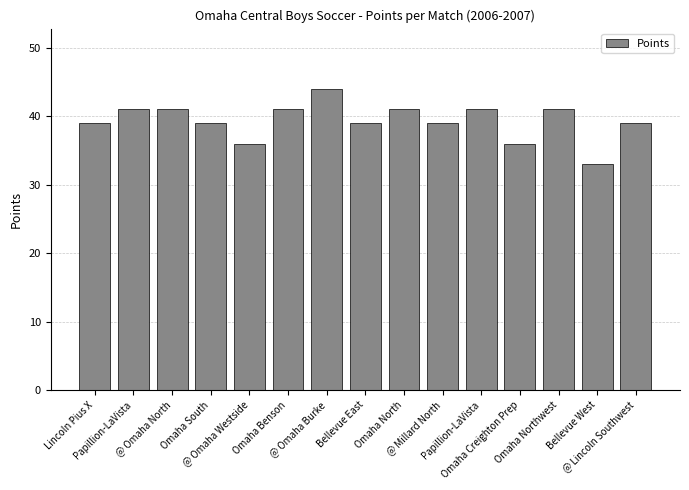

Is it true that the value at Papillion-LaVista is 16?

False